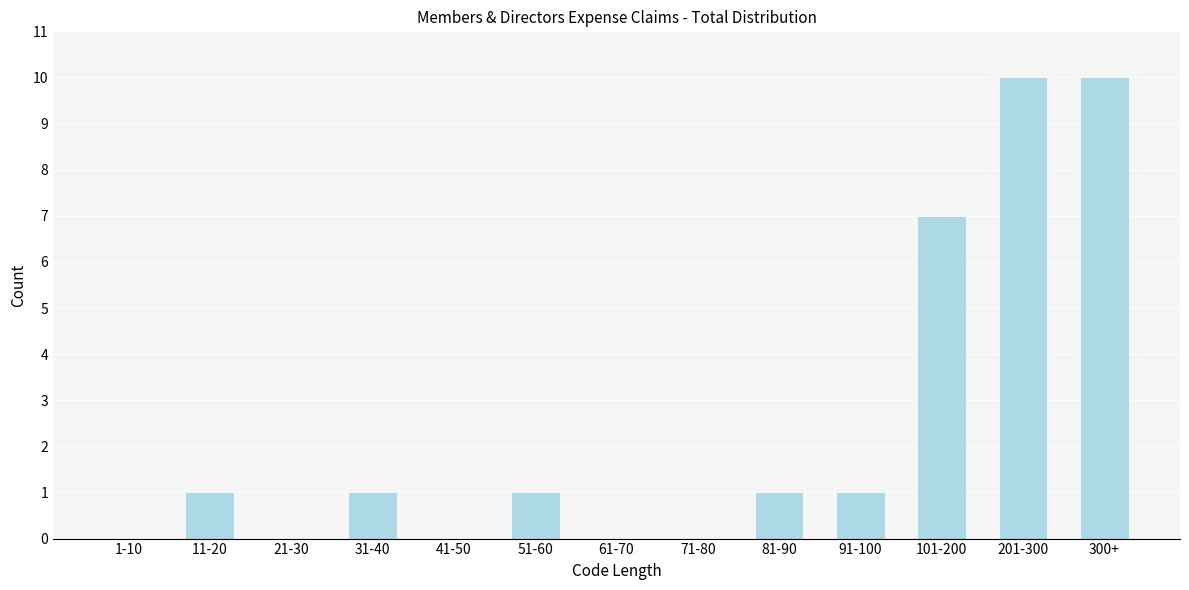

Reading left to right, what are all the values shown in this chart?

1-10=0	11-20=1	21-30=0	31-40=1	41-50=0	51-60=1	61-70=0	71-80=0	81-90=1	91-100=1	101-200=7	201-300=10	300+=10